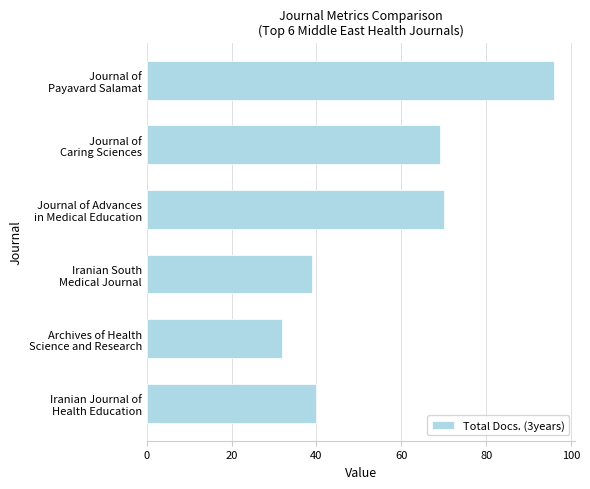

Reading bottom to top, what are all the values shown in this chart?

40	32	39	70	69	96